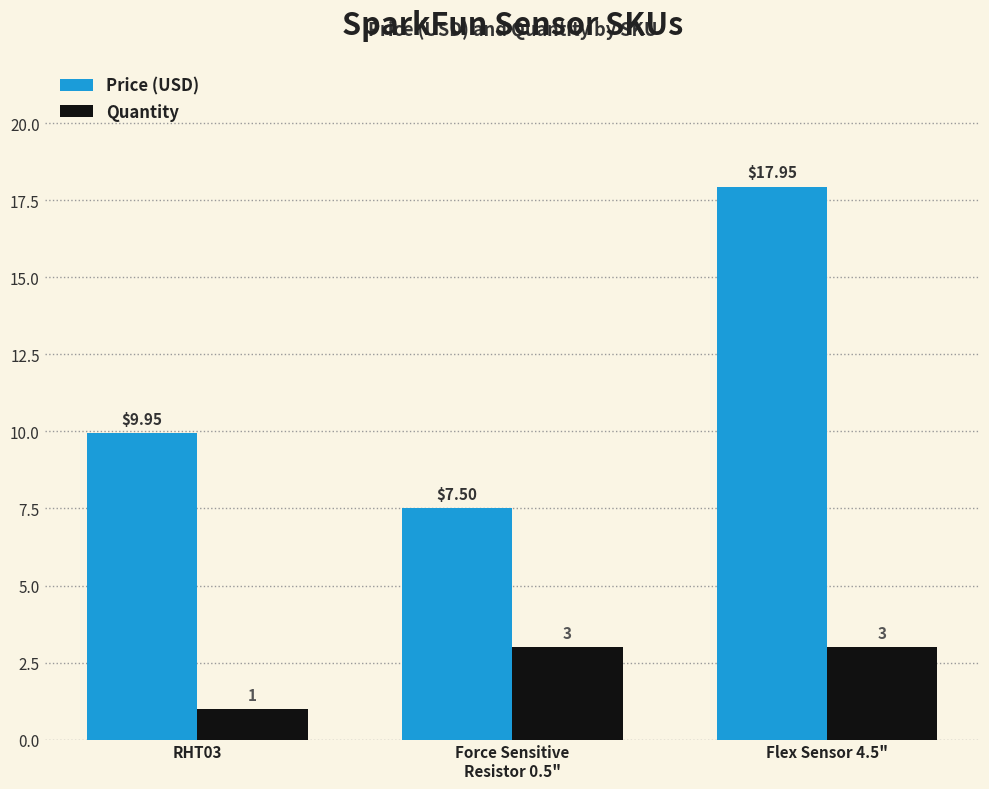

What is the difference between the maximum and second lowest values in the Price (USD) series?

8.0